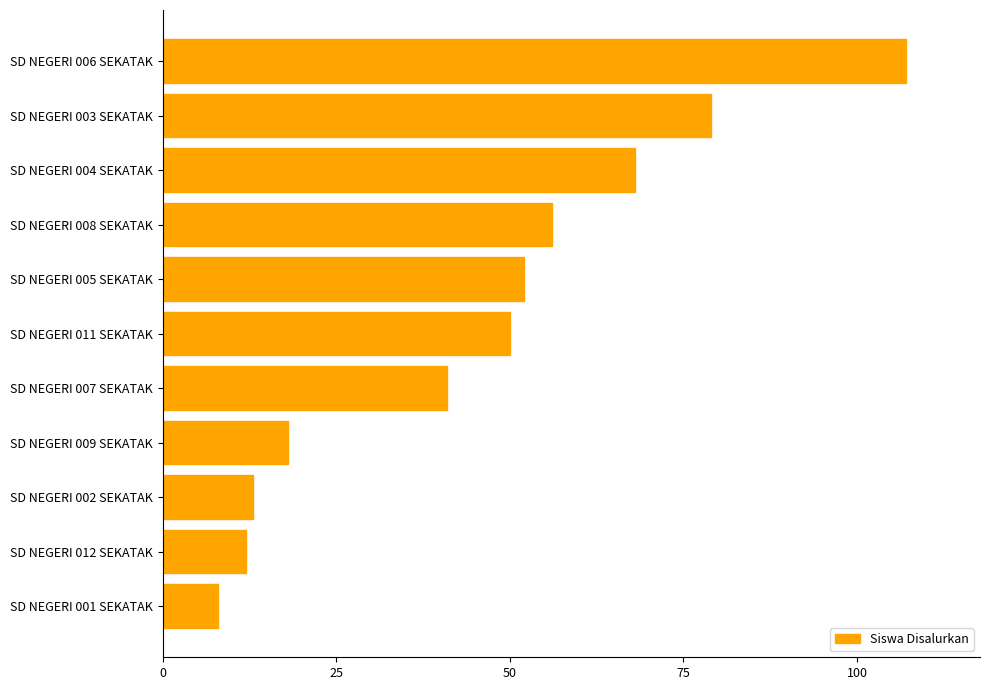

What value does the data have at SD NEGERI 003 SEKATAK?

79